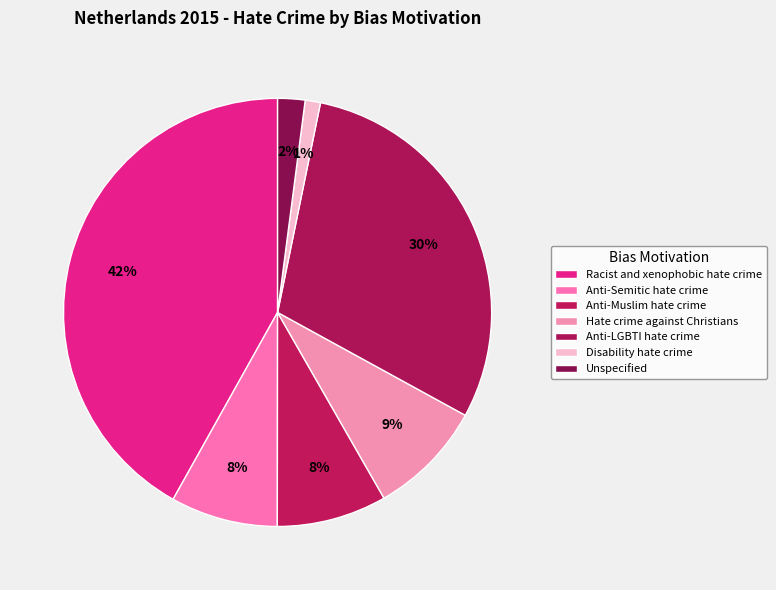

To the nearest percent, what is the difference between the Disability hate crime and Anti-LGBTI hate crime slice percentages?

29%